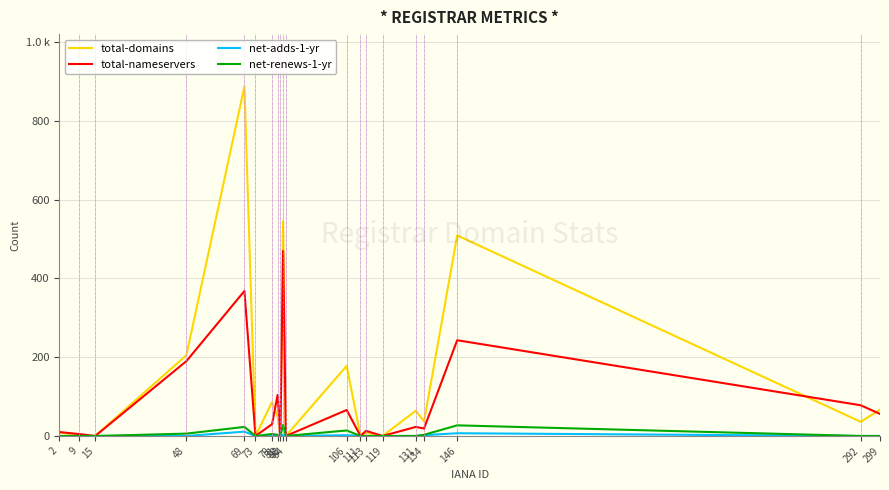

Is this an area chart (filled region under the line)?

No